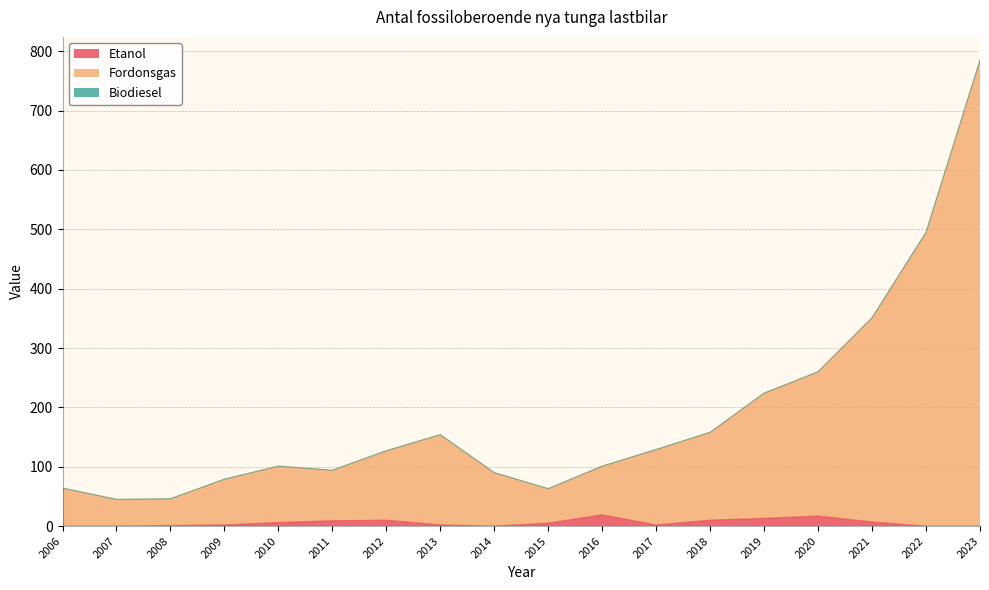

What is the approximate value of Fordonsgas at 2016, to the nearest 100?

100